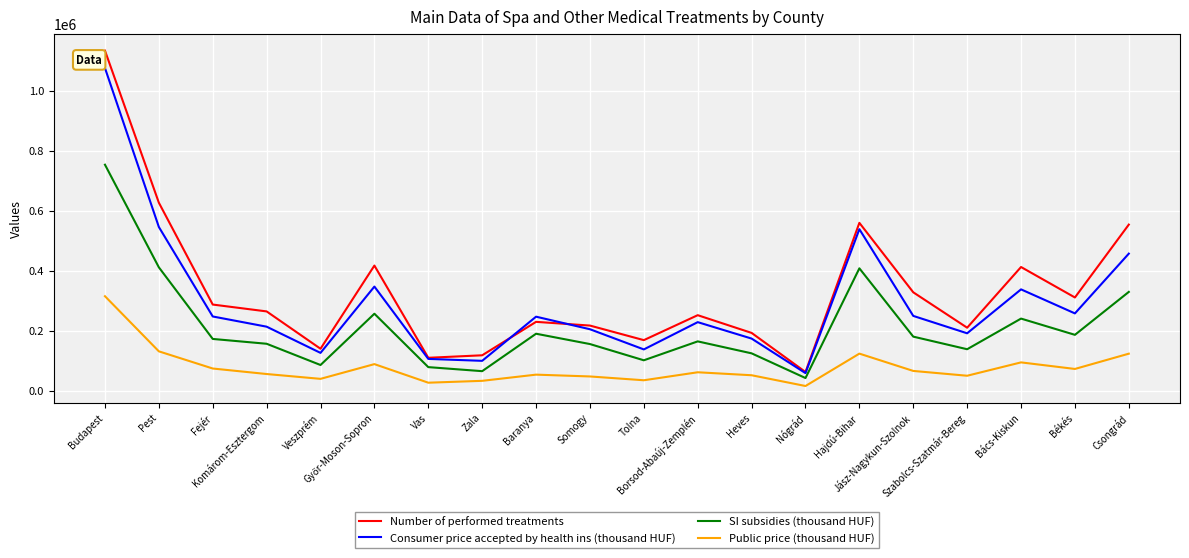

What is the greatest value displayed?

1135246.0